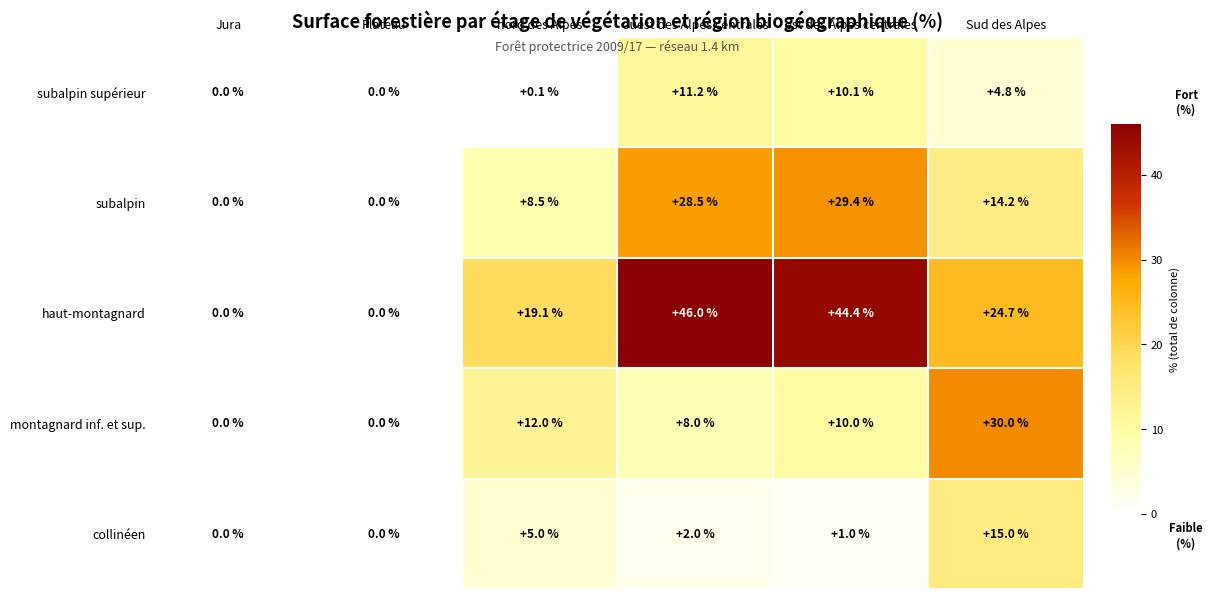

The subalpin supérieur series shows -5.9 at Jura. True or false?

False